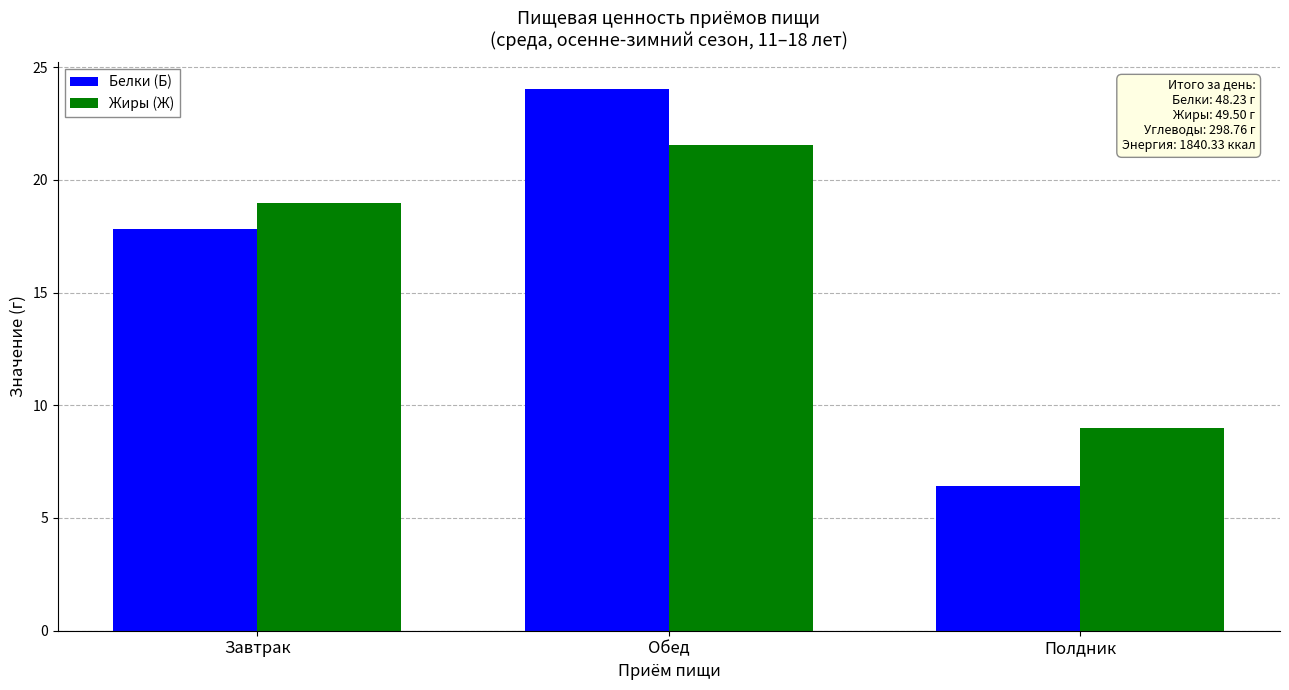

Reading left to right, extract all data points from this chart.

Белки (Б): 17.8	24.0	6.4
Жиры (Ж): 19.0	21.5	9.0